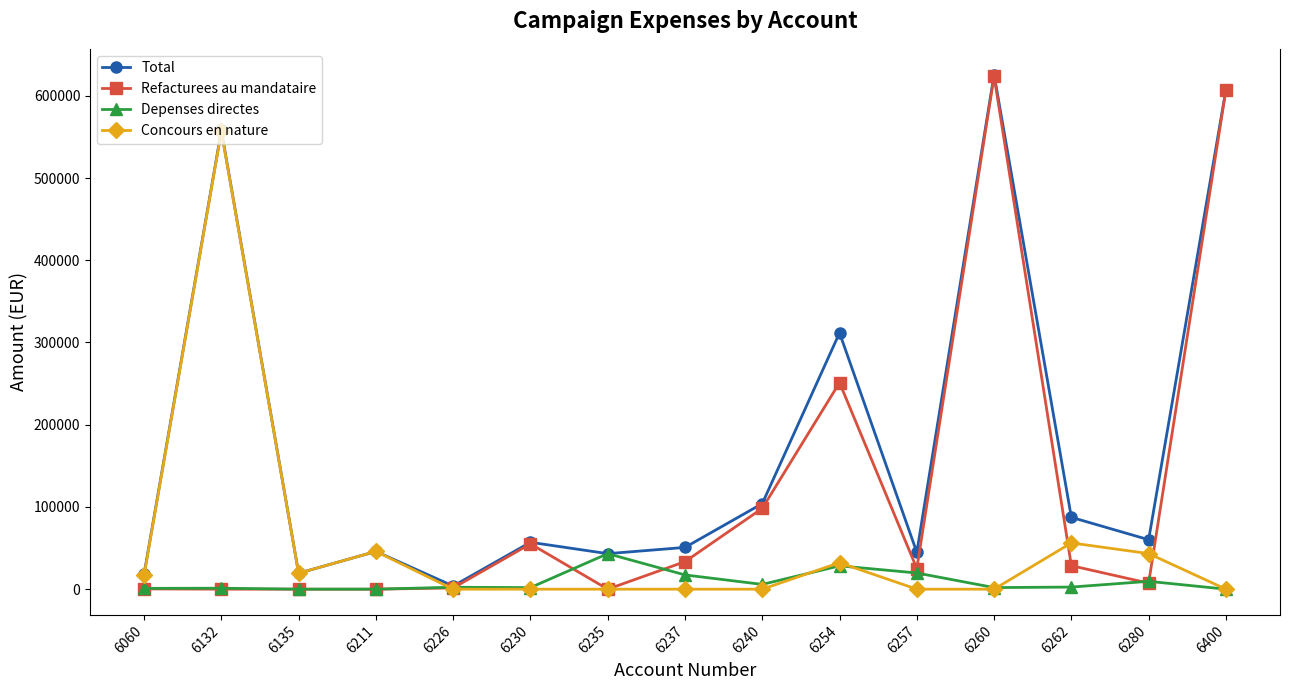

What is the value of the Depenses directes point at the 8th from the left?

17318.8